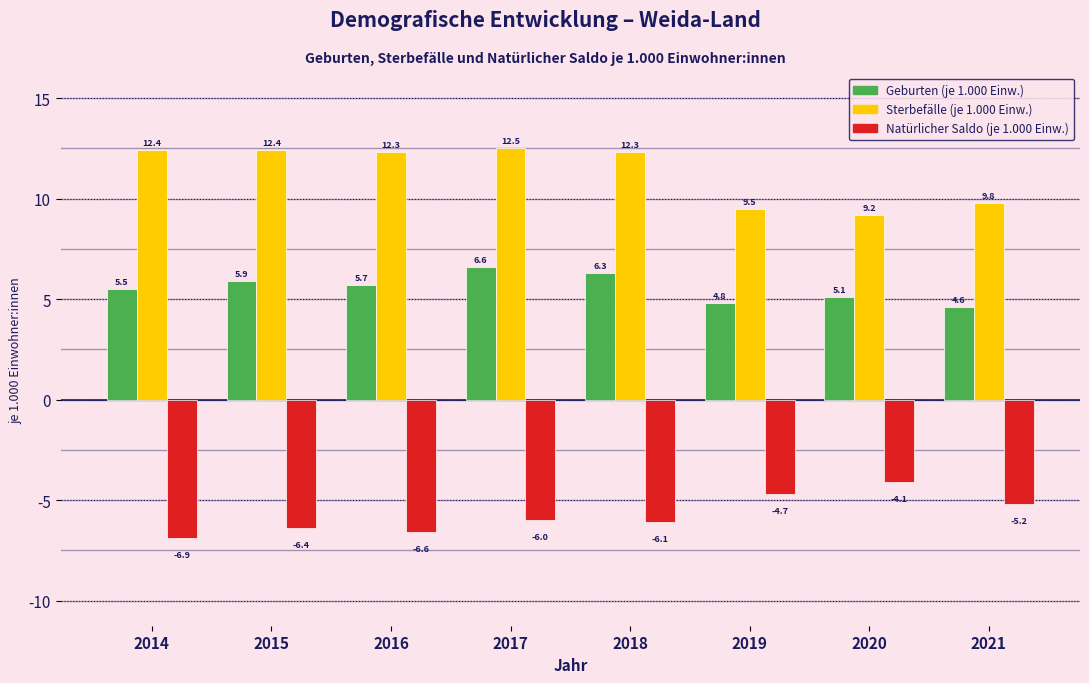

What is the difference between the highest and lowest values at 2016?

18.9